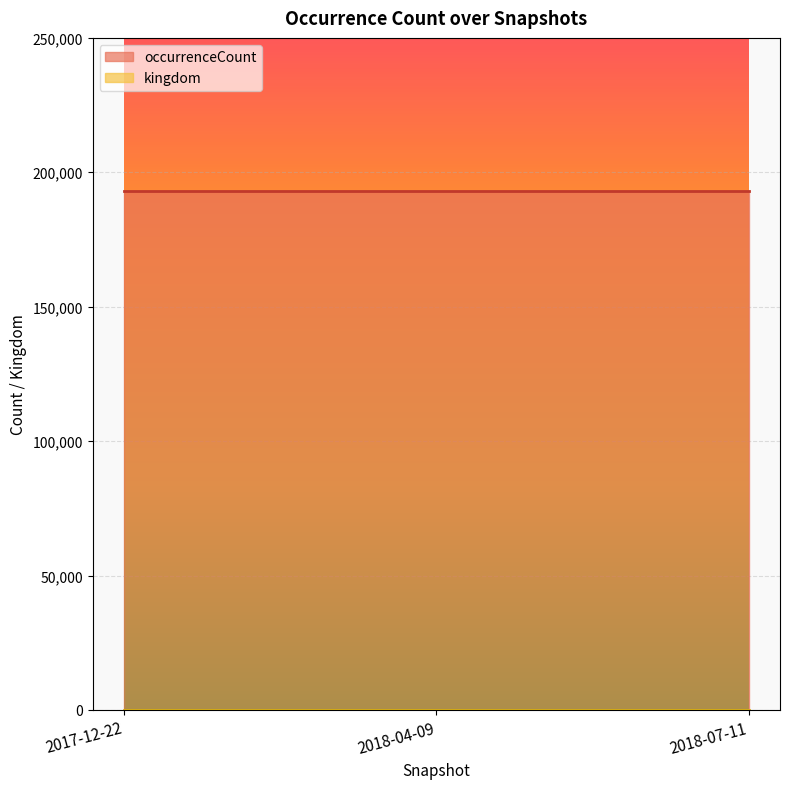

True or false: kingdom has a value of 1 at 2018-04-09.

True